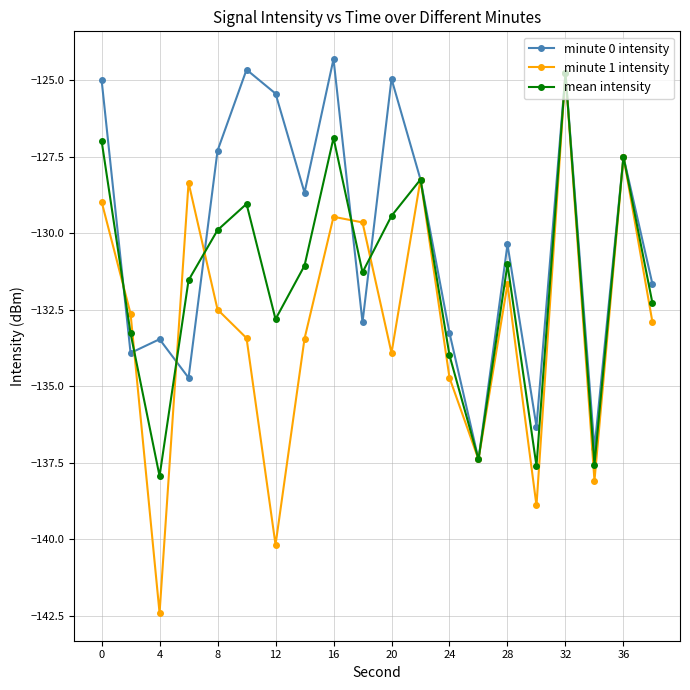

List the series in order of their overall mean, highest first.

minute 0 intensity, mean intensity, minute 1 intensity